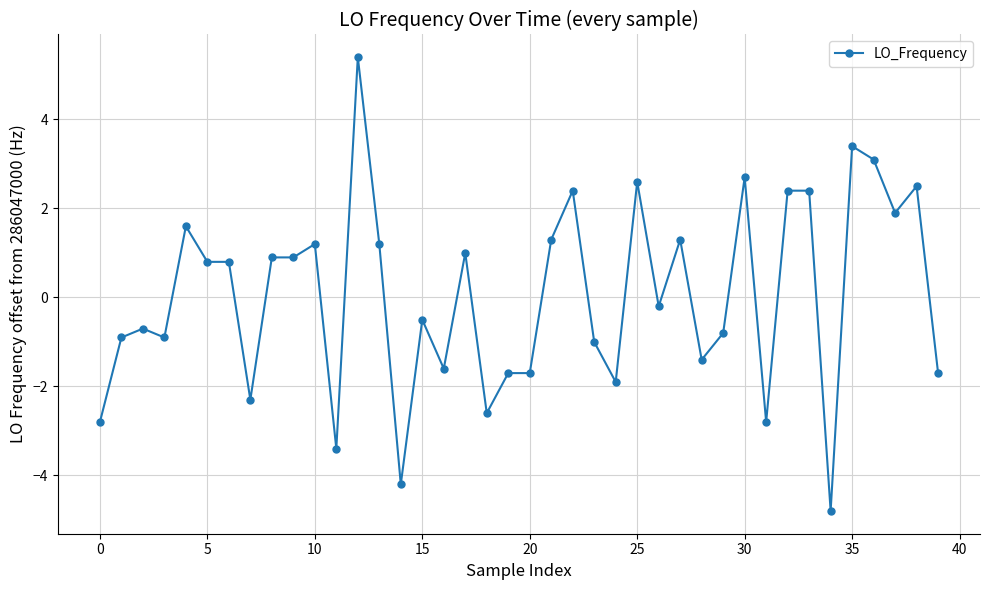

What is the difference between the maximum and minimum values?

10.2